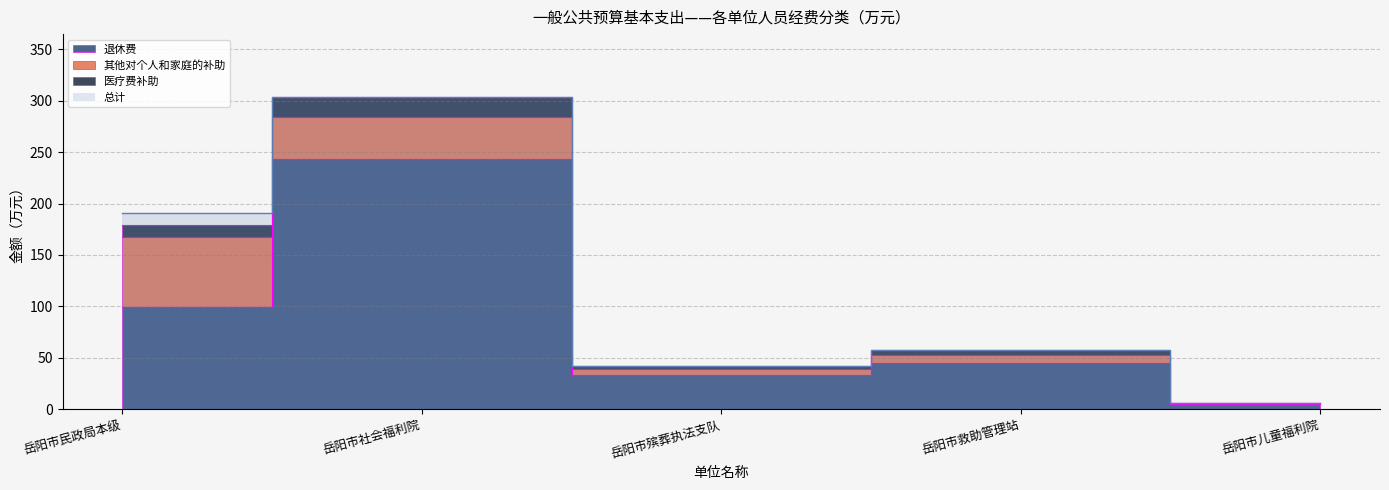

What is the average value of the 总计 series?

119.9